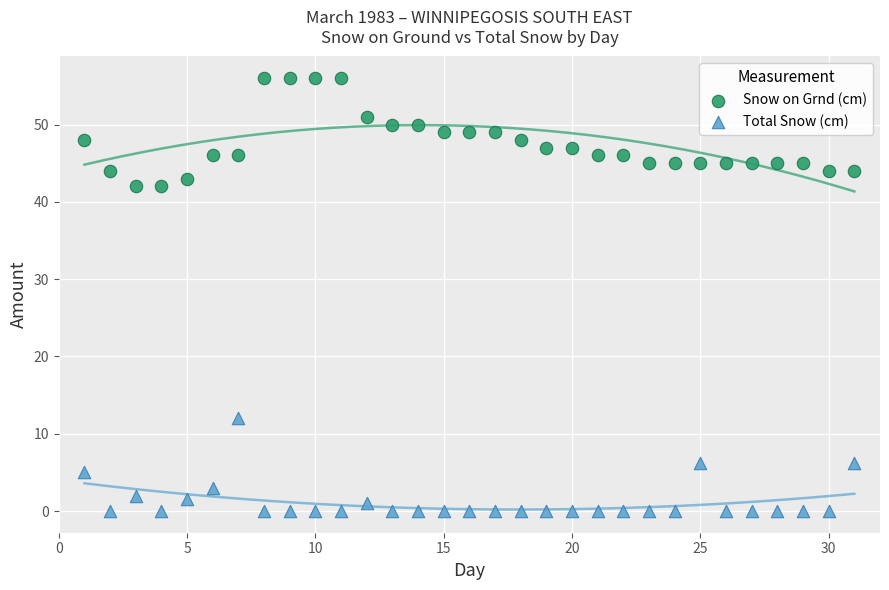

Across all data points, what is the range of Y values (max minus min)?

56.0